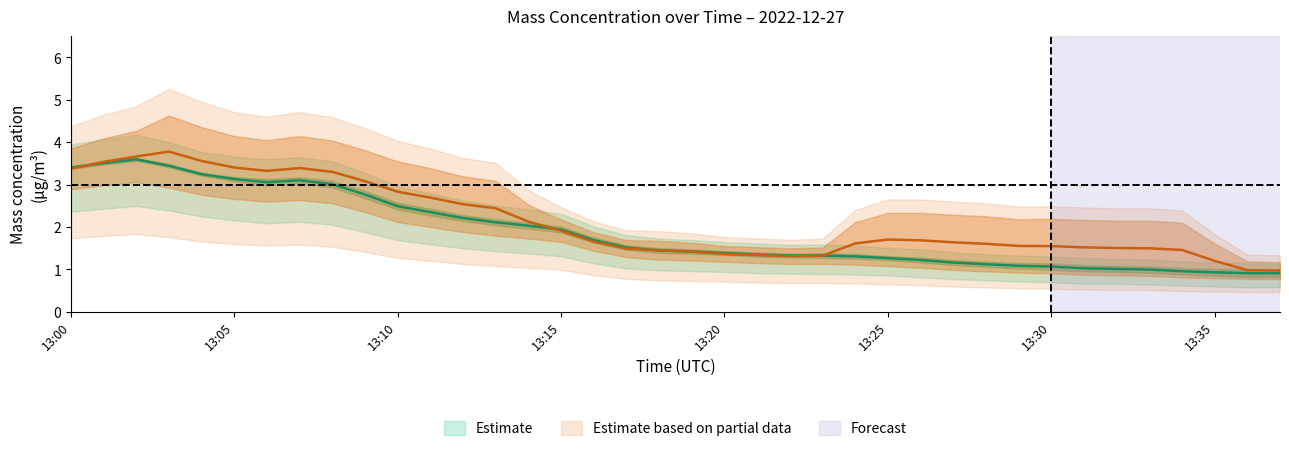

Does the chart display data point markers on the line(s)?

No